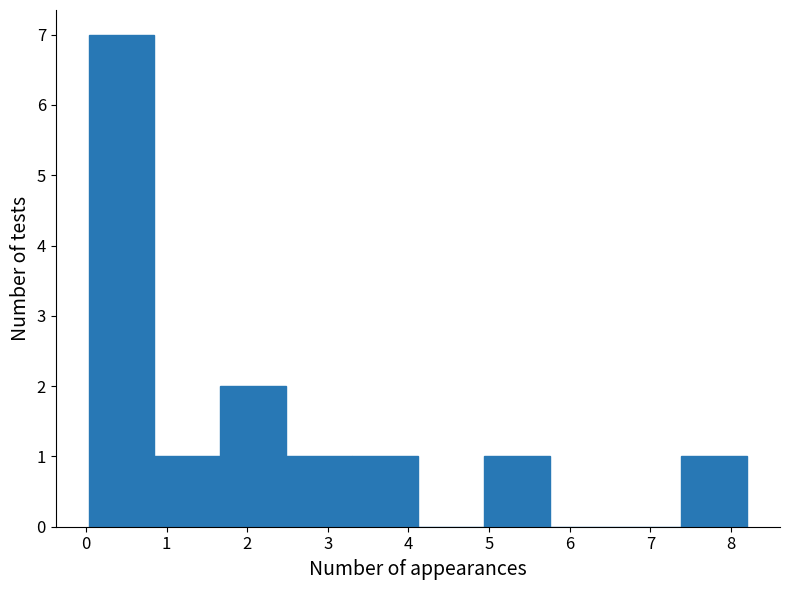

How tall is the bar that spans 7.4 to 8.2 on the x-axis? Neither the bar edges nor the heights are printed on the chart, so give them approximately, as read against the axes.

1